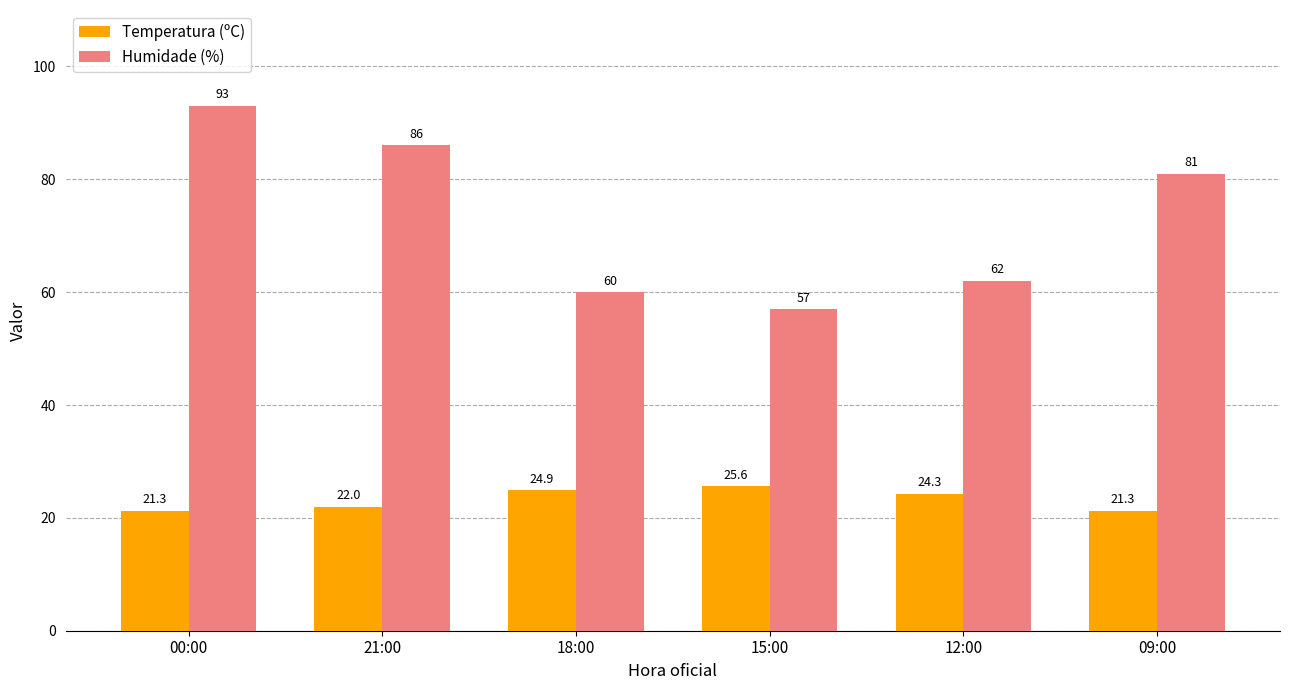

What is the difference between the highest and lowest values at 18:00?

35.1